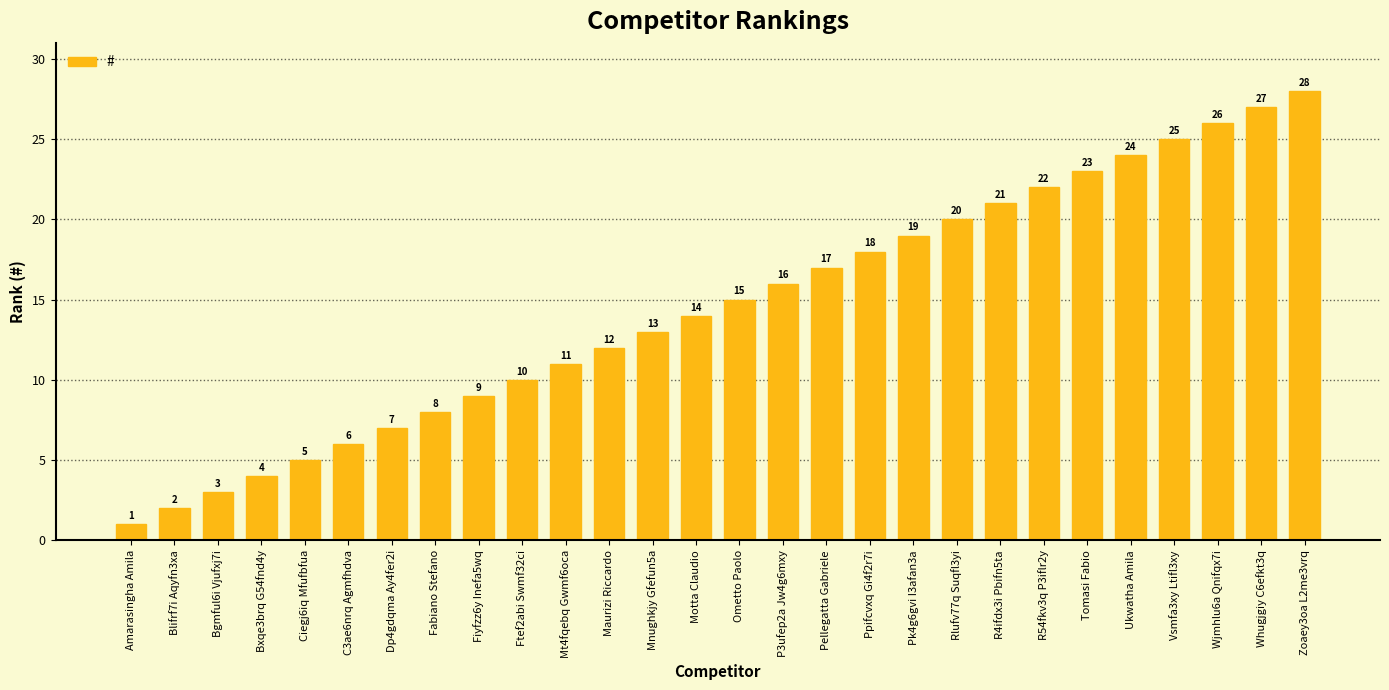

Is it true that the value at Dp4gdqma Ay4fer2i is 4?

False